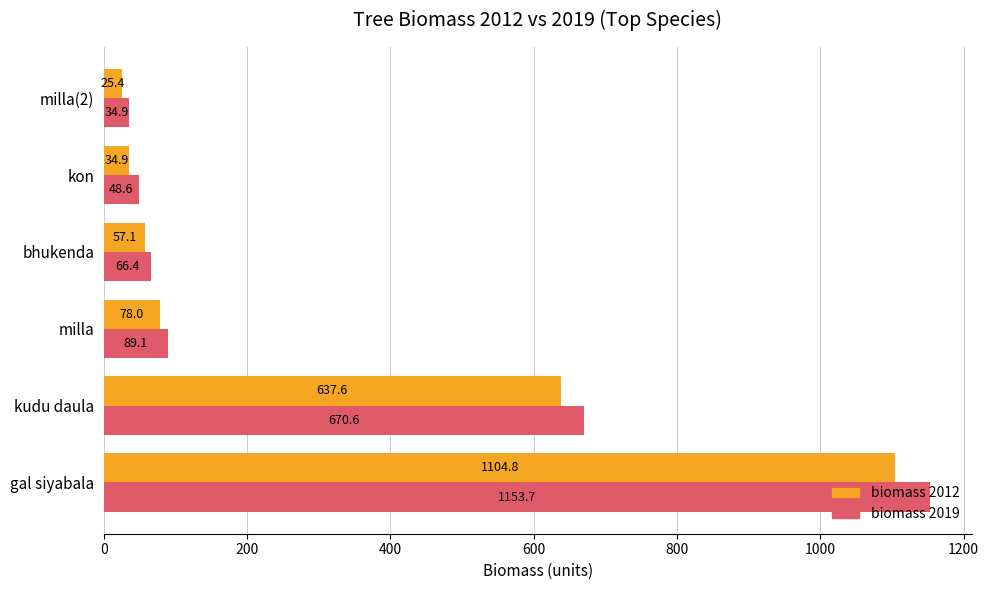

Which label corresponds to the smallest value in the chart?

milla(2)